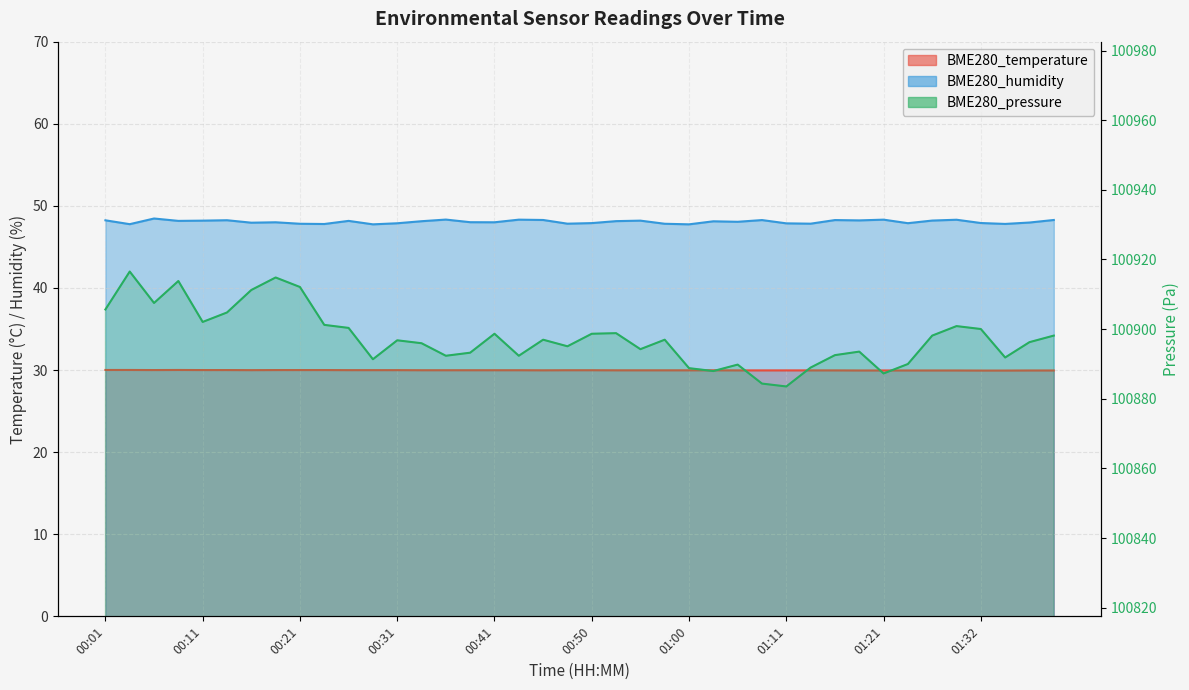

Is the value of BME280_humidity at 00:18 greater than the value of BME280_pressure at 00:23?

No